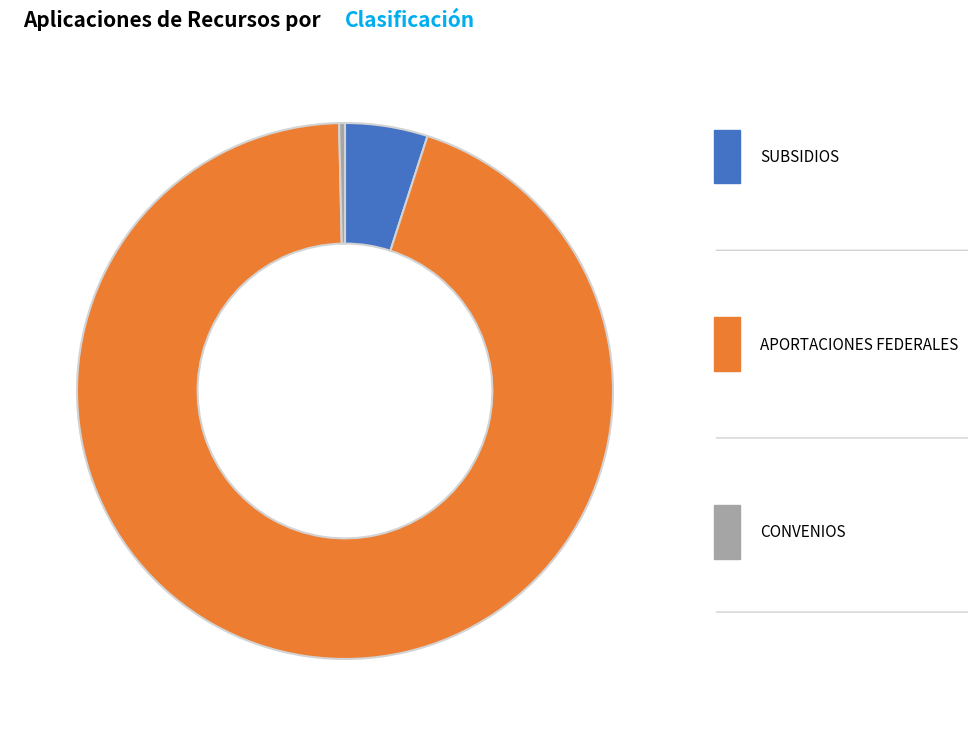

True or false: CONVENIOS accounts for 1% of the total.

False